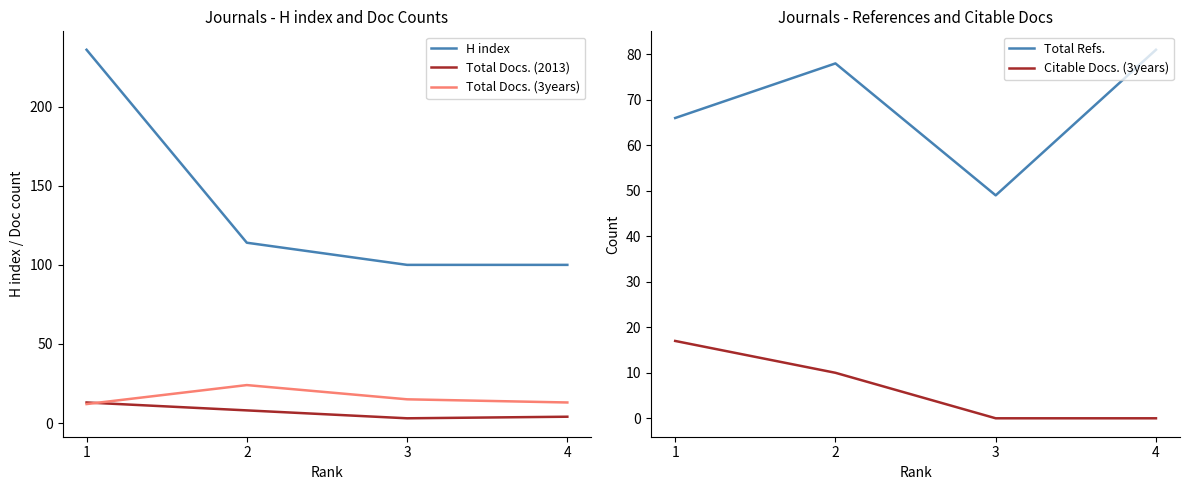

In Total Docs. (2013), how many points are lower than both neighbors (excluding endpoints)?

1